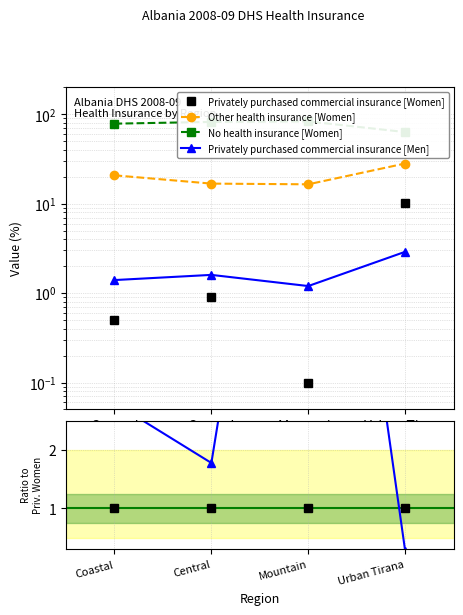

In No health insurance [Women], how many points are higher than both neighbors (excluding endpoints)?

1